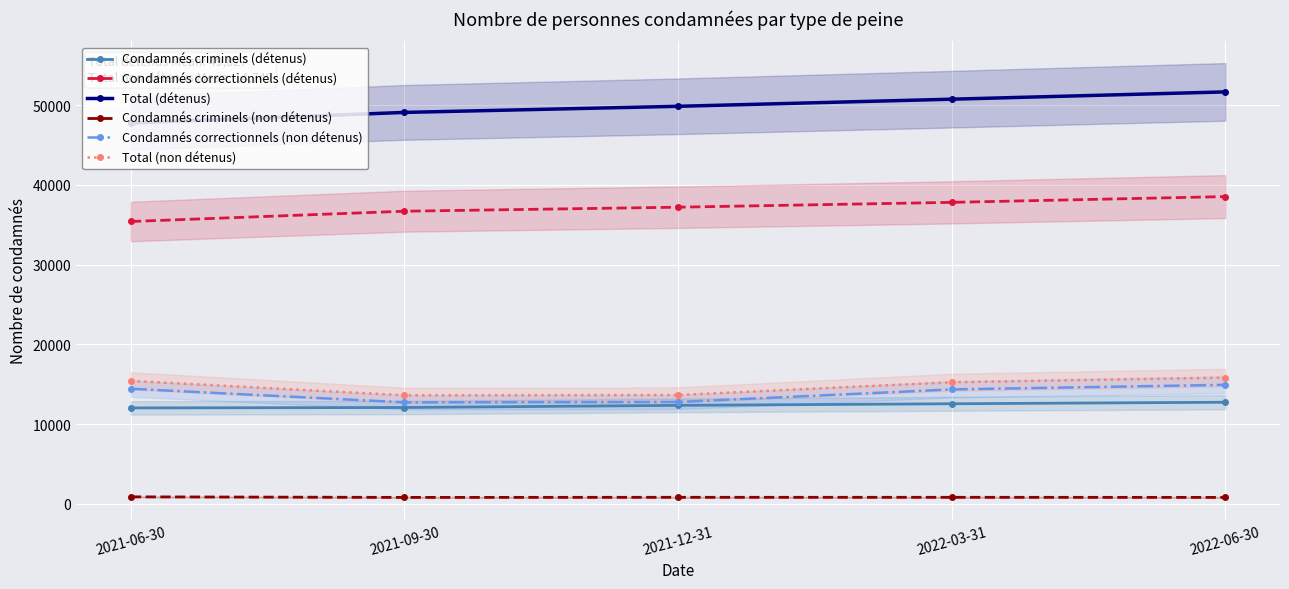

Which series changed the most between 2021-09-30 and 2022-06-30?

Total (détenus)